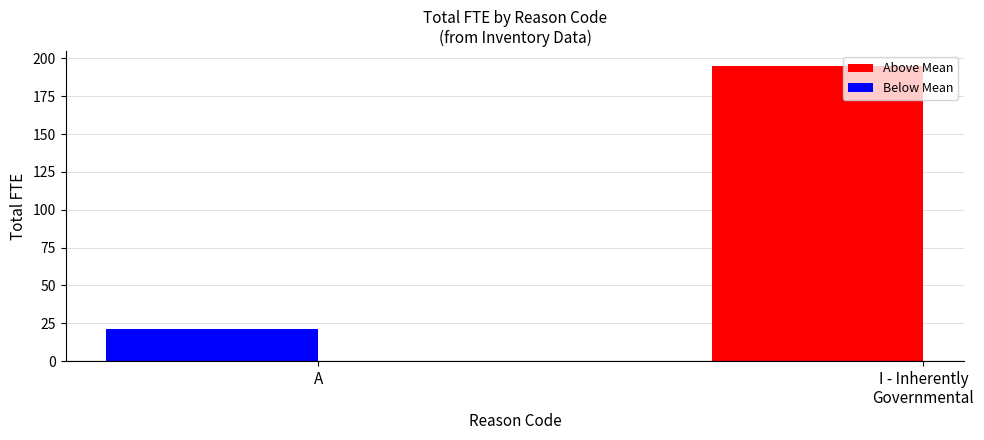

Is it true that the value at A is 21?

True